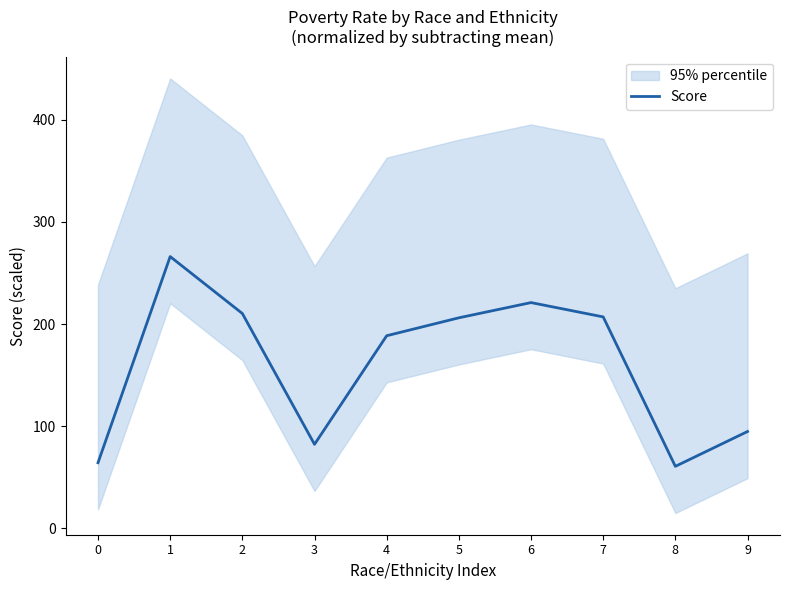

Which category has the highest value across all series?

1